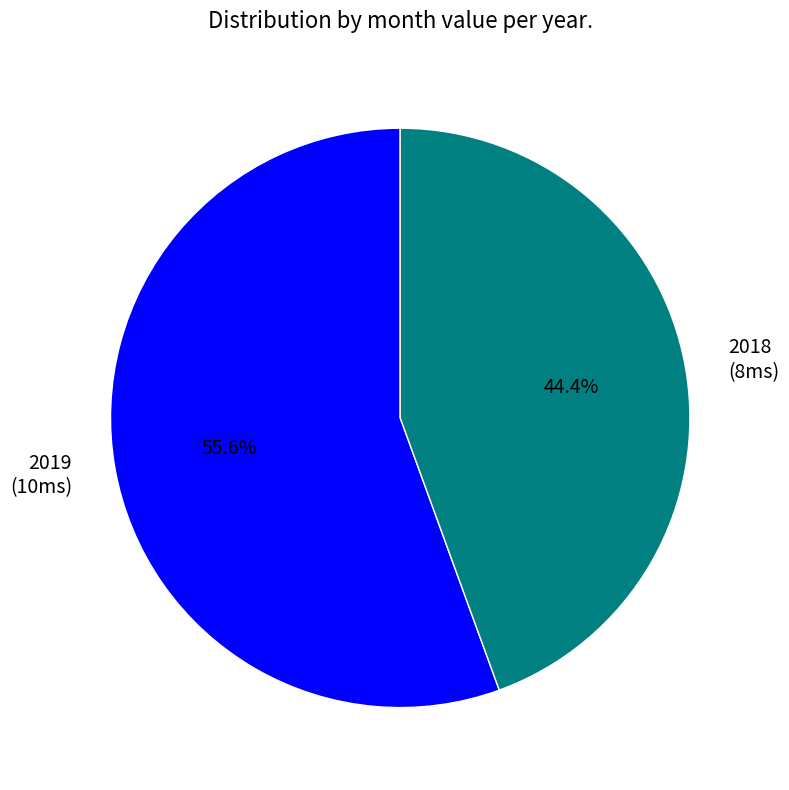

Is there any slice that represents more than half of the pie?

Yes